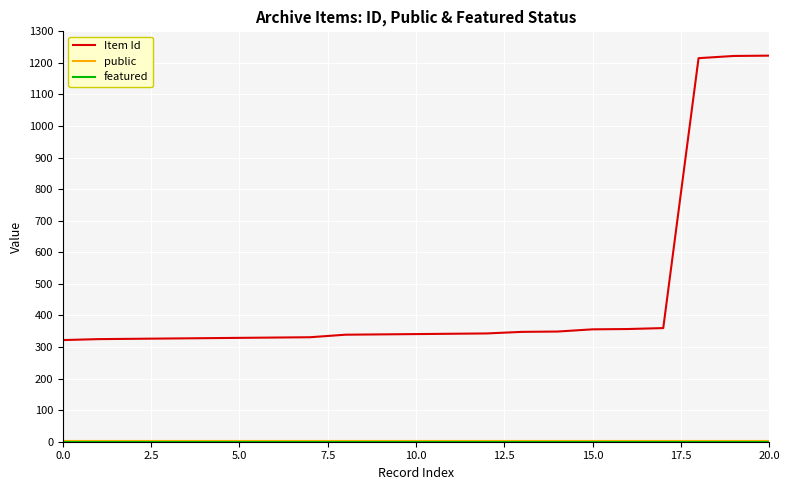

What is the greatest value displayed?

1223